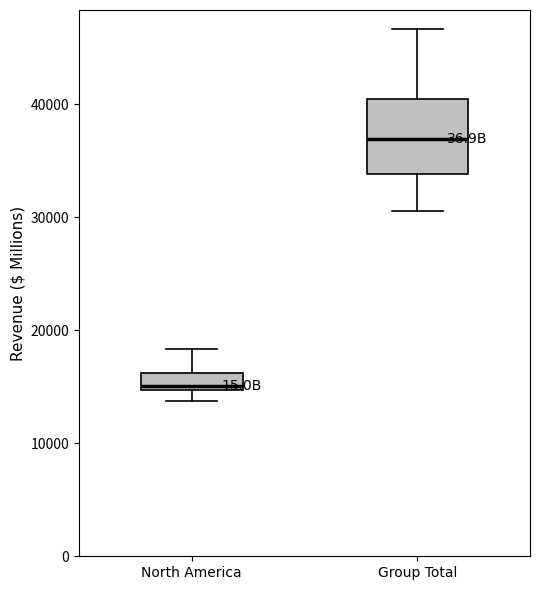

Reading left to right, transcribe this box plot: for each box, give where its median line is, the range the box spans, and where its two whiskers end, as read against the y-axis. The values are not printed on the chart, so give them approximately, as read against the axis.

North America: median 15000 (just above the box's lower edge), box 15000 to 16000, whiskers 14000 to 18000
Group Total: median 37000, box 34000 to 40000, whiskers 31000 to 47000